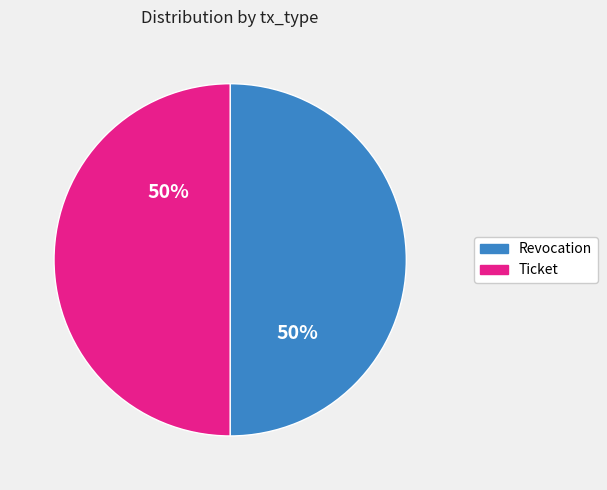

Approximately how many times larger is the value at Revocation compared to Ticket?

1.0